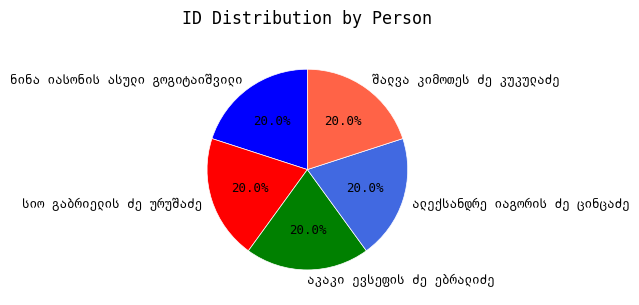

Does any single category account for the majority?

No